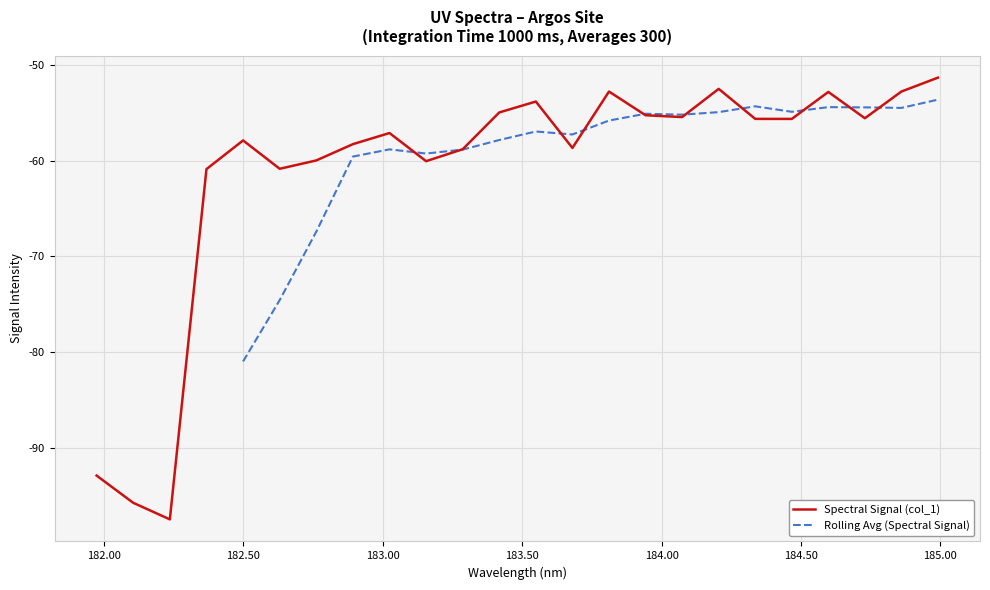

What is the smallest value displayed?

-97.5